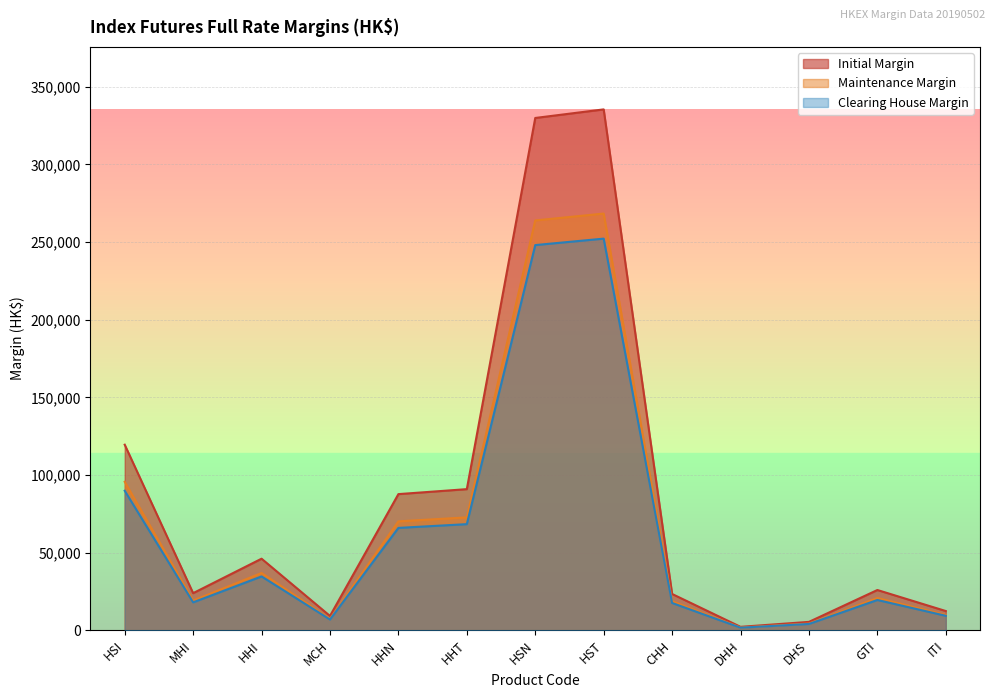

True or false: Clearing House Margin and Maintenance Margin cross at least once.

False